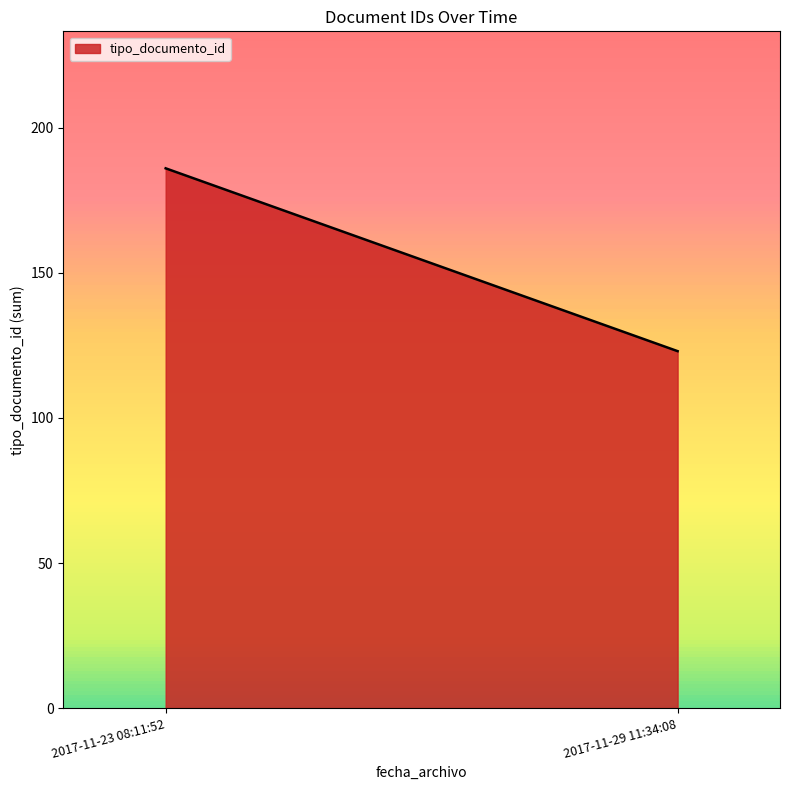

How many values exceed 38?

2